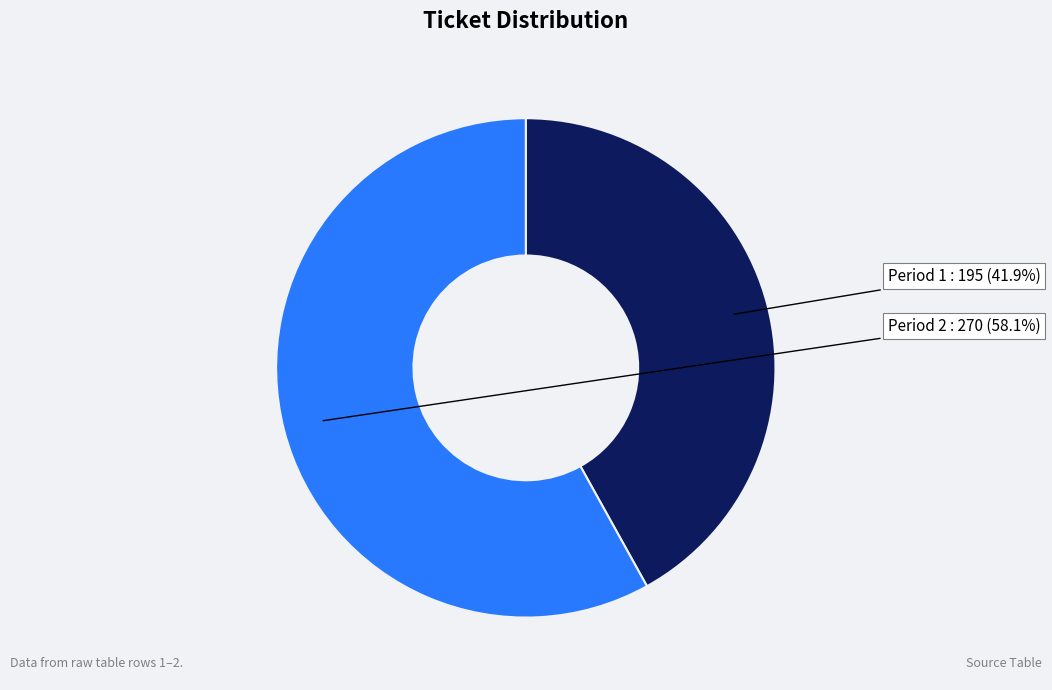

Is there any slice that represents more than half of the pie?

Yes